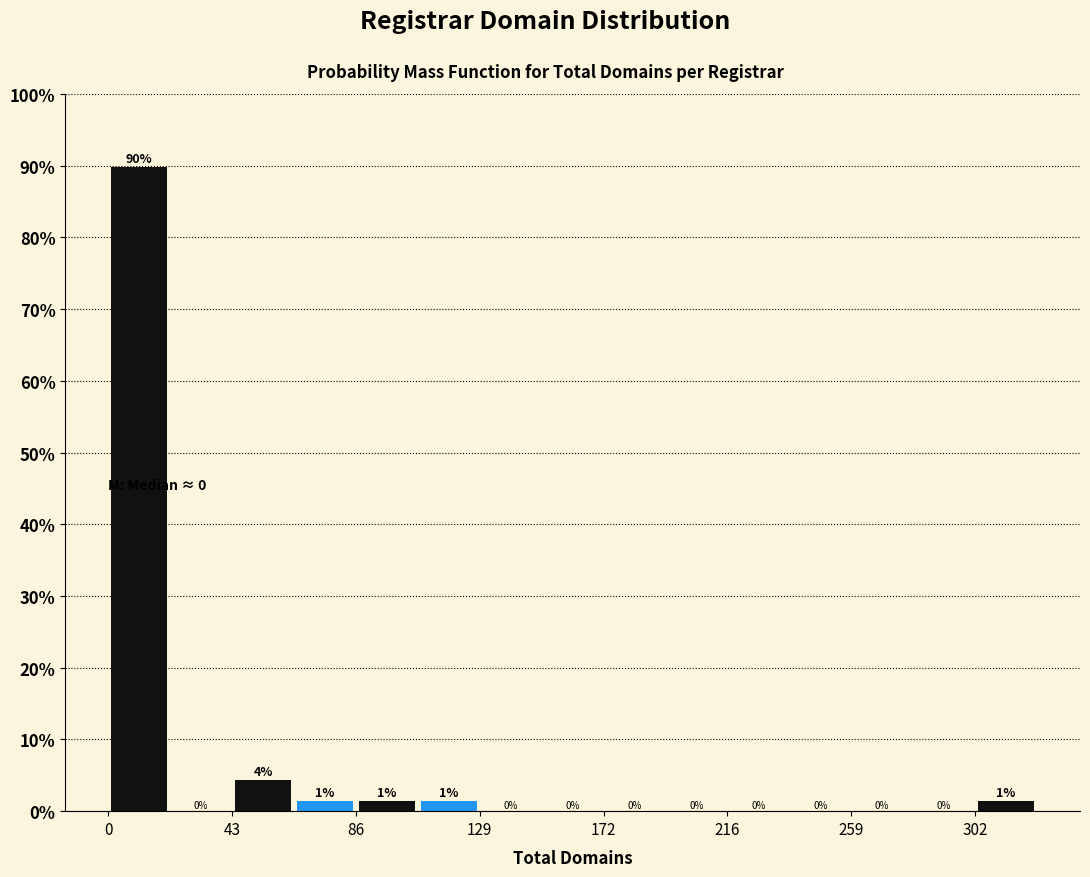

Which range on the x-axis has the tallest bar?

0 to 20